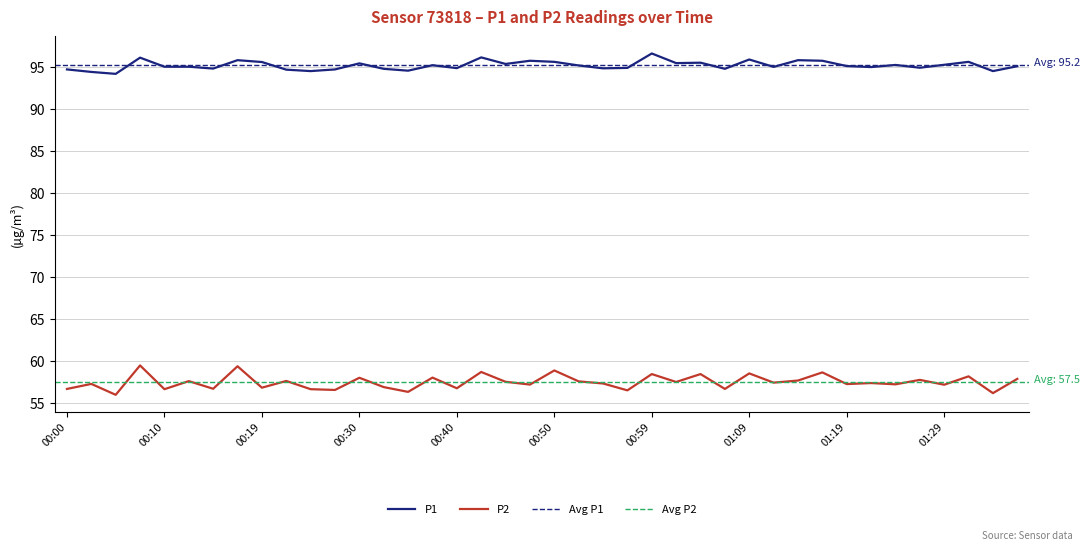

Reading left to right, transcribe all the data shown in this chart.

P1: 00:00=94.8	00:02=94.5	00:05=94.2	00:07=96.2	00:10=95.1	00:12=95.1	00:15=94.8	00:17=95.8	00:19=95.6	00:22=94.7	00:24=94.5	00:27=94.8	00:30=95.5	00:32=94.8	00:35=94.6	00:37=95.2	00:40=94.9	00:42=96.2	00:45=95.4	00:47=95.8	00:50=95.7	00:52=95.2	00:55=94.9	00:57=94.9	00:59=96.7	01:02=95.5	01:04=95.5	01:07=94.8	01:09=95.9	01:12=95.0	01:14=95.8	01:17=95.8	01:19=95.2	01:22=95.0	01:24=95.3	01:26=95.0	01:29=95.3	01:31=95.7	01:34=94.5	01:36=95.1
P2: 00:00=56.7	00:02=57.3	00:05=56.0	00:07=59.5	00:10=56.7	00:12=57.6	00:15=56.7	00:17=59.4	00:19=56.9	00:22=57.6	00:24=56.7	00:27=56.6	00:30=58.0	00:32=56.9	00:35=56.4	00:37=58.0	00:40=56.8	00:42=58.7	00:45=57.5	00:47=57.2	00:50=58.9	00:52=57.6	00:55=57.4	00:57=56.5	00:59=58.5	01:02=57.5	01:04=58.5	01:07=56.7	01:09=58.5	01:12=57.5	01:14=57.7	01:17=58.7	01:19=57.3	01:22=57.4	01:24=57.2	01:26=57.8	01:29=57.2	01:31=58.2	01:34=56.2	01:36=57.9